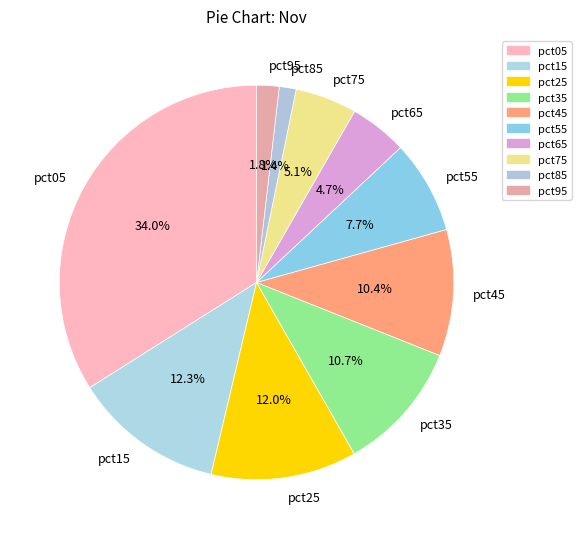

Which slice is the largest?

pct05